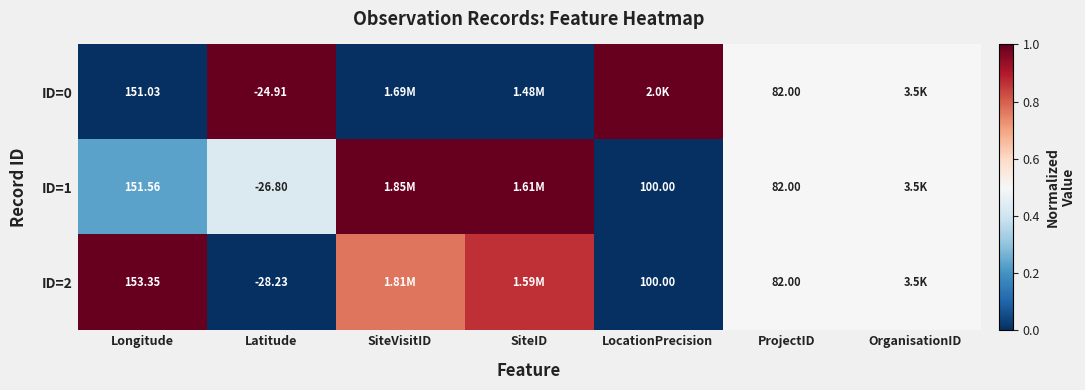

Is the value of ID=1 at Latitude greater than the value of ID=0 at Latitude?

No